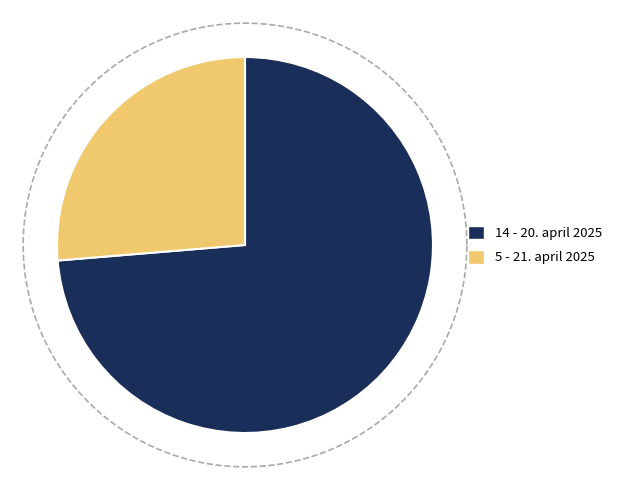

What percentage is the 21. april 2025 slice, to the nearest percent?

26%